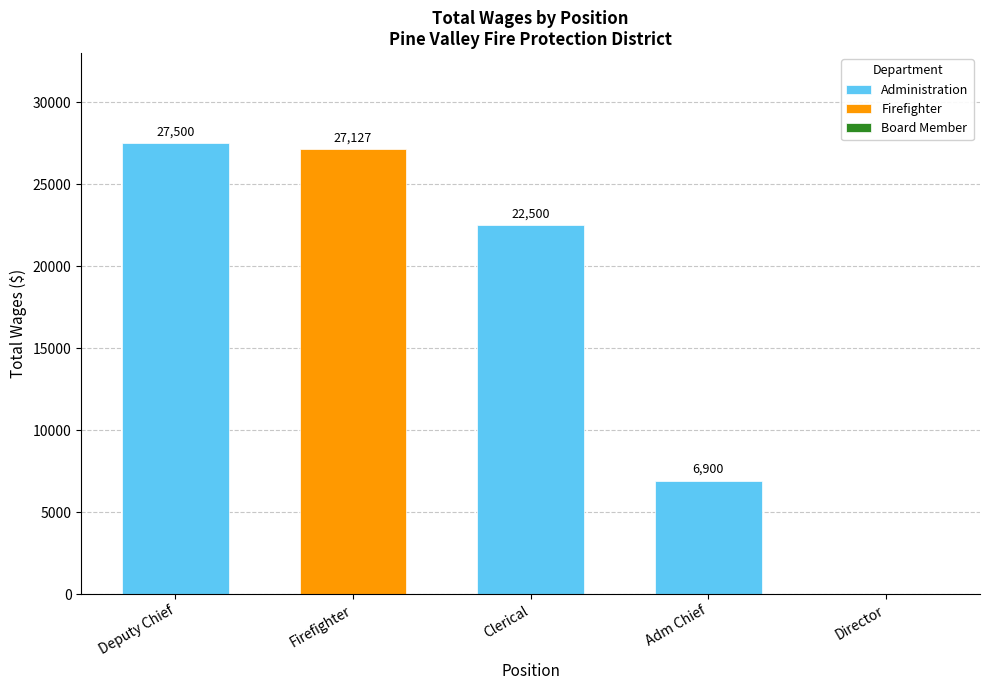

List the labels in order of value, largest first.

Deputy Chief, Firefighter, Clerical, Adm Chief, Director